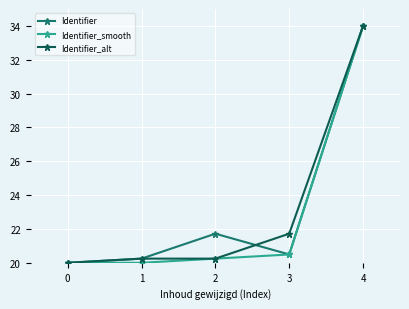

True or false: Identifier and Identifier_alt cross at least once.

True